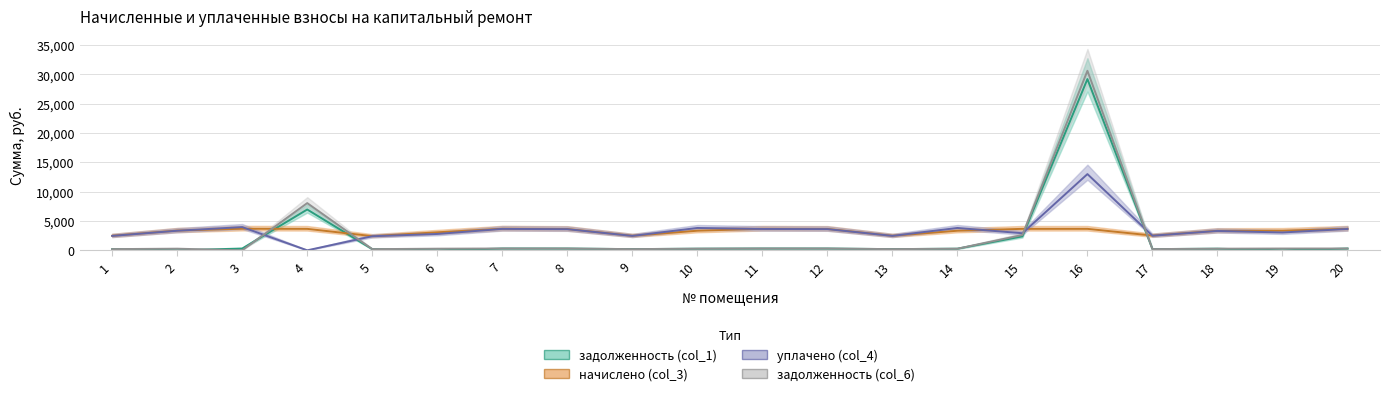

True or false: задолженность (col_1) and уплачено (col_4) intersect in this chart.

True